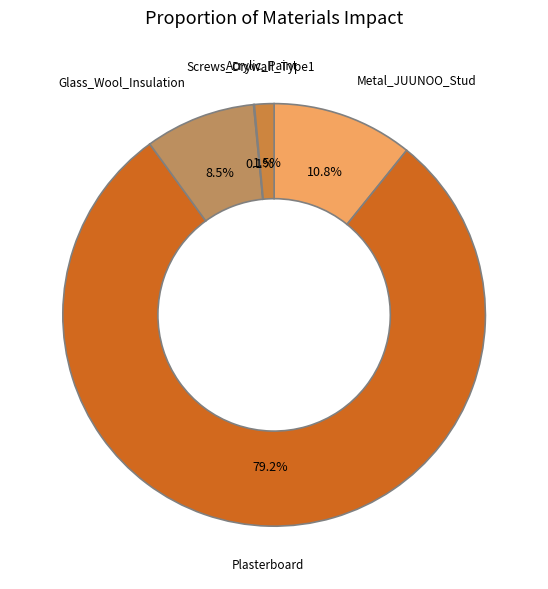

What is the largest slice in the pie chart?

Plasterboard